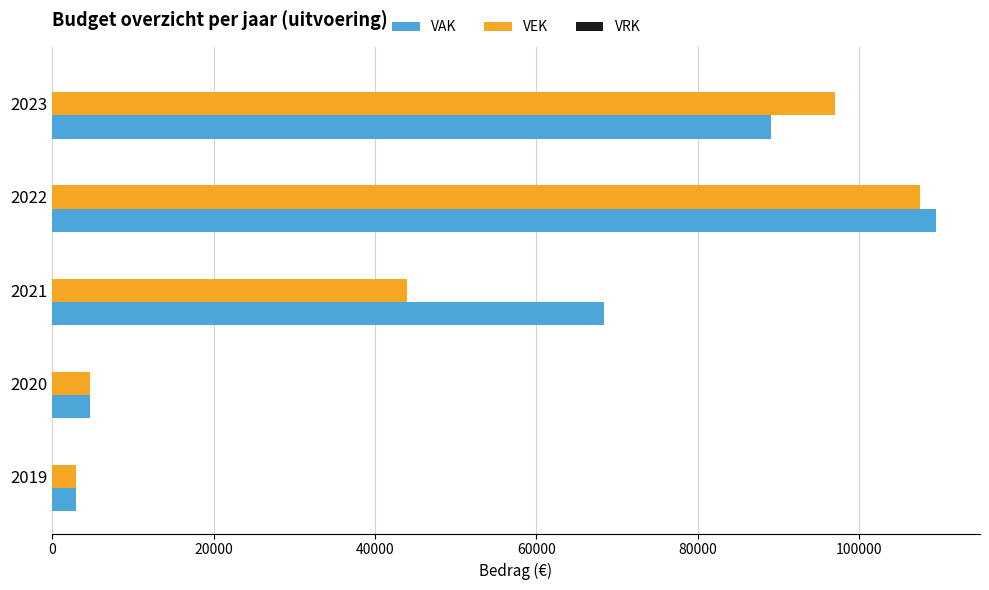

Which series has the widest spread of values?

VAK